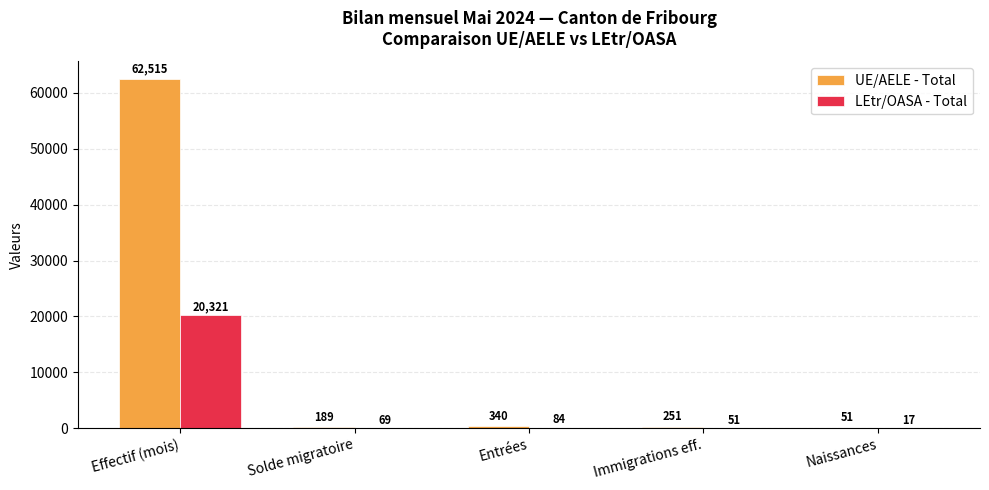

What is the maximum value for LEtr/OASA - Total?

20321